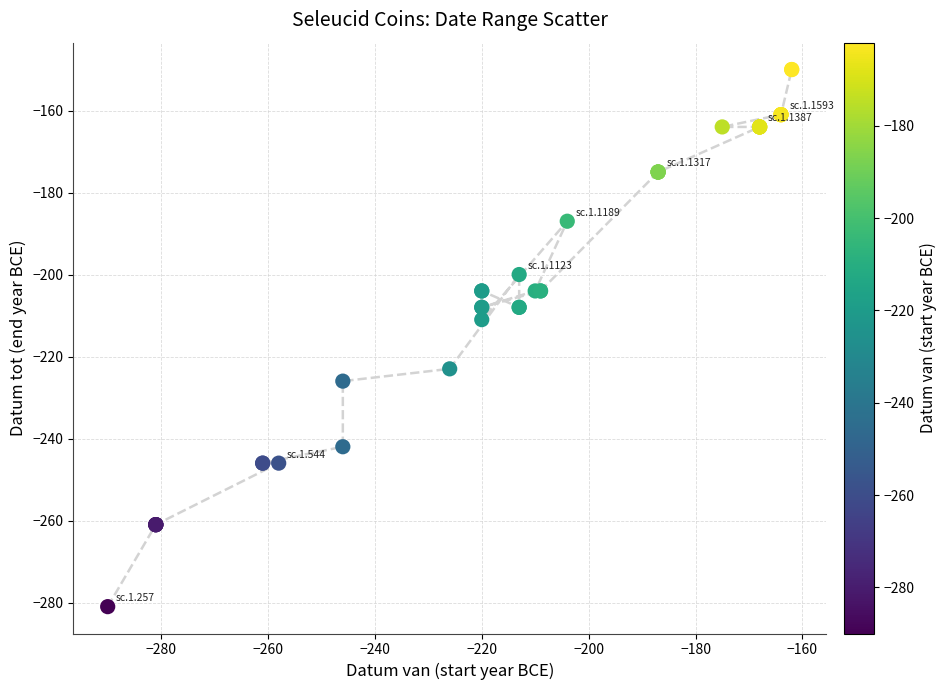

What Y value in the scatter plot is closest to -215?

-211